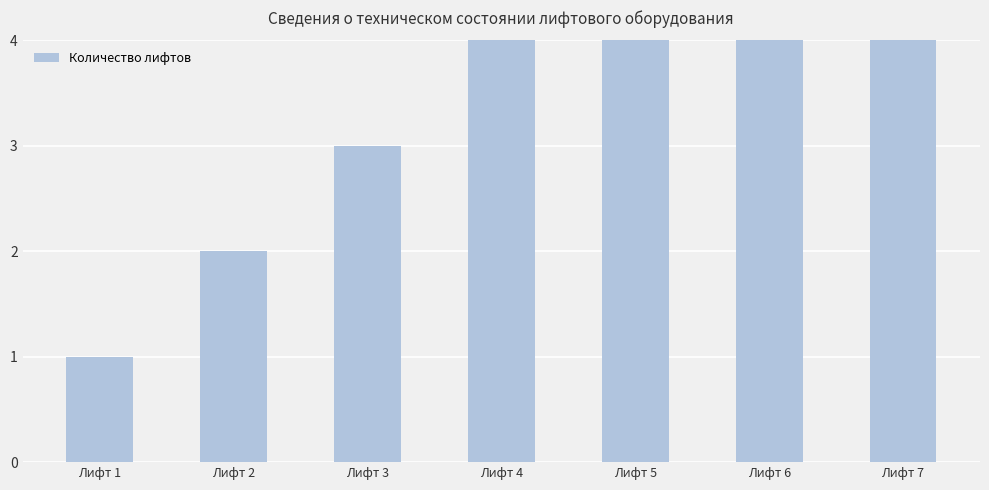

How many bars are there in total?

7